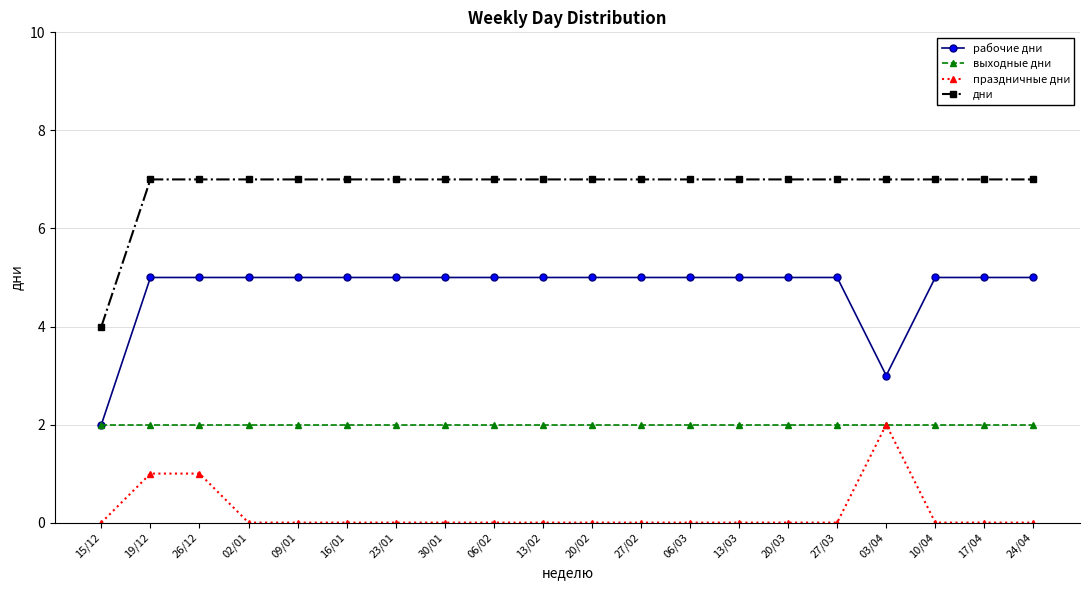

True or false: дни and праздничные дни cross at least once.

False